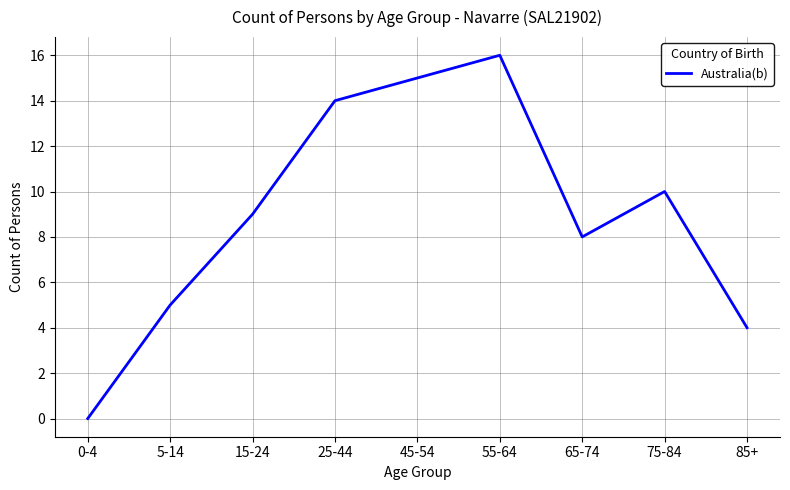

At which category does the data reach its first local peak?

55-64